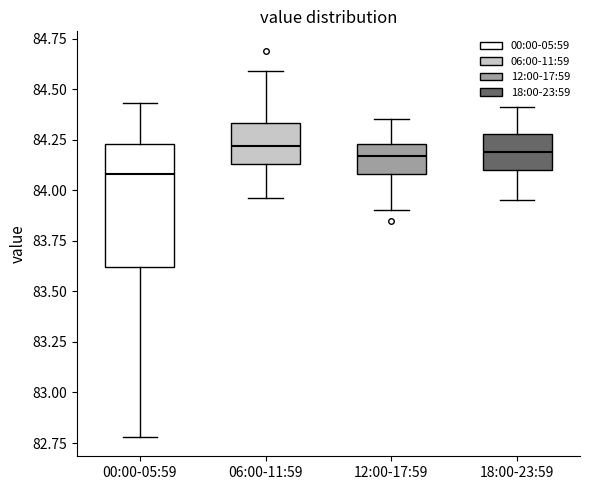

Which box's median line is the lowest?

00:00-05:59